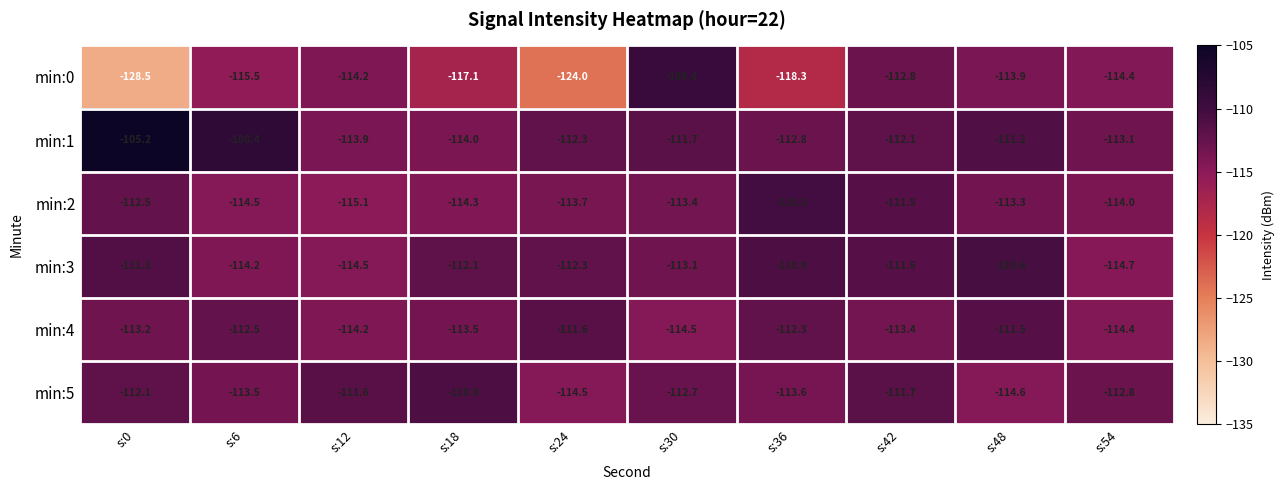

What is the total value across all series at s:6?

-678.6